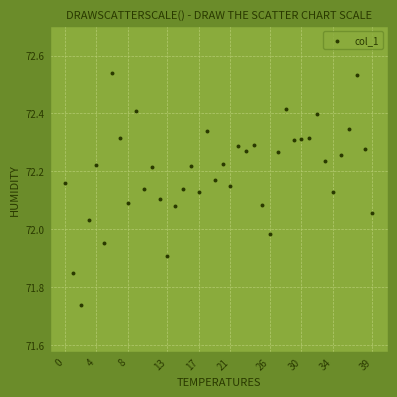

What is the range of Y values (max minus min)?

0.8